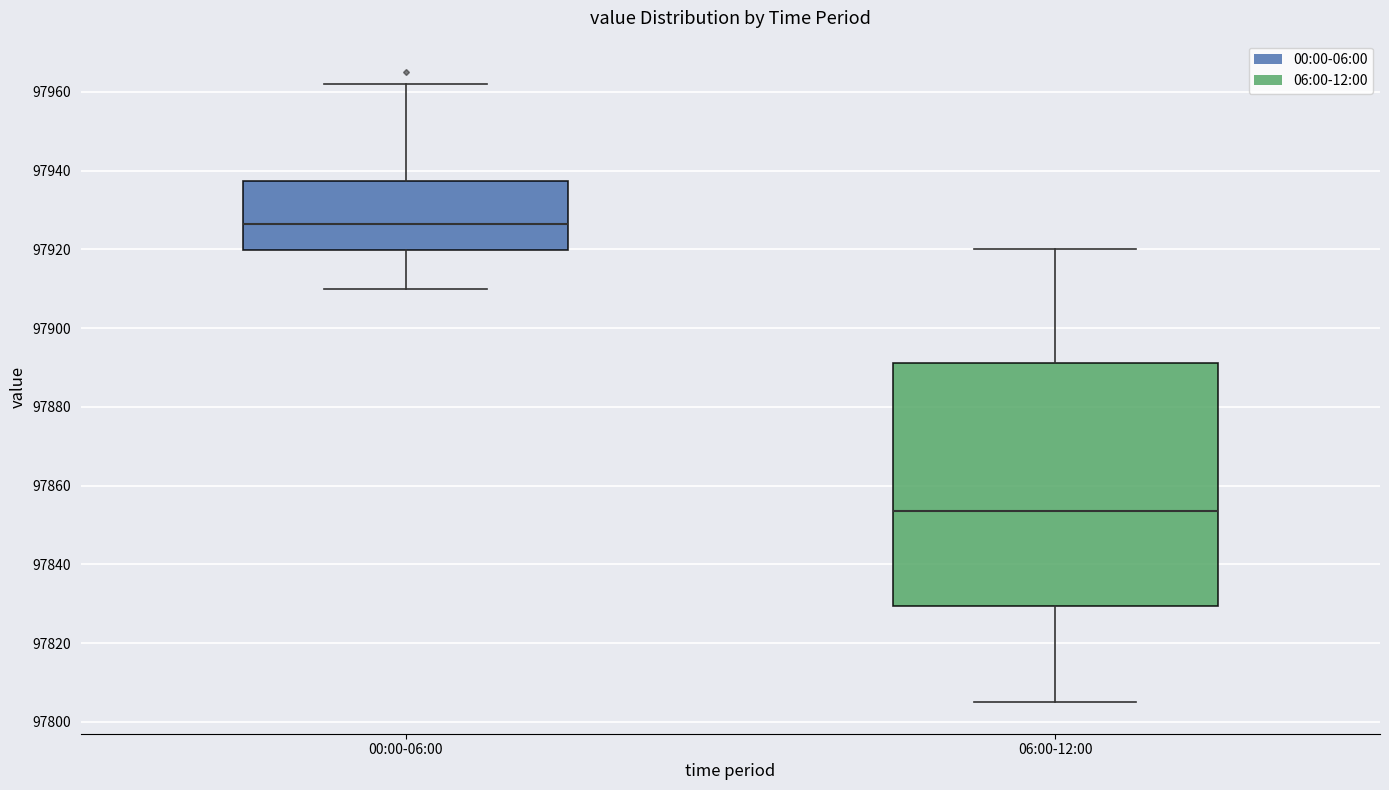

Where is the lower edge of the box for 06:00-12:00 on the y-axis? The values are not printed on the chart, so give them approximately, as read against the axis.

97830